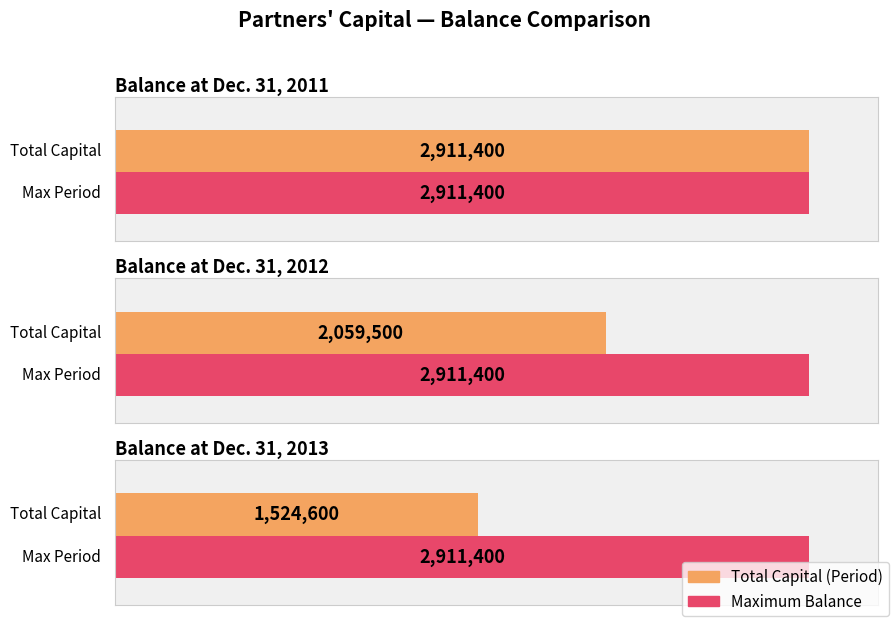

Where does the data first go above 2059500?

Balance at Dec. 31, 2011